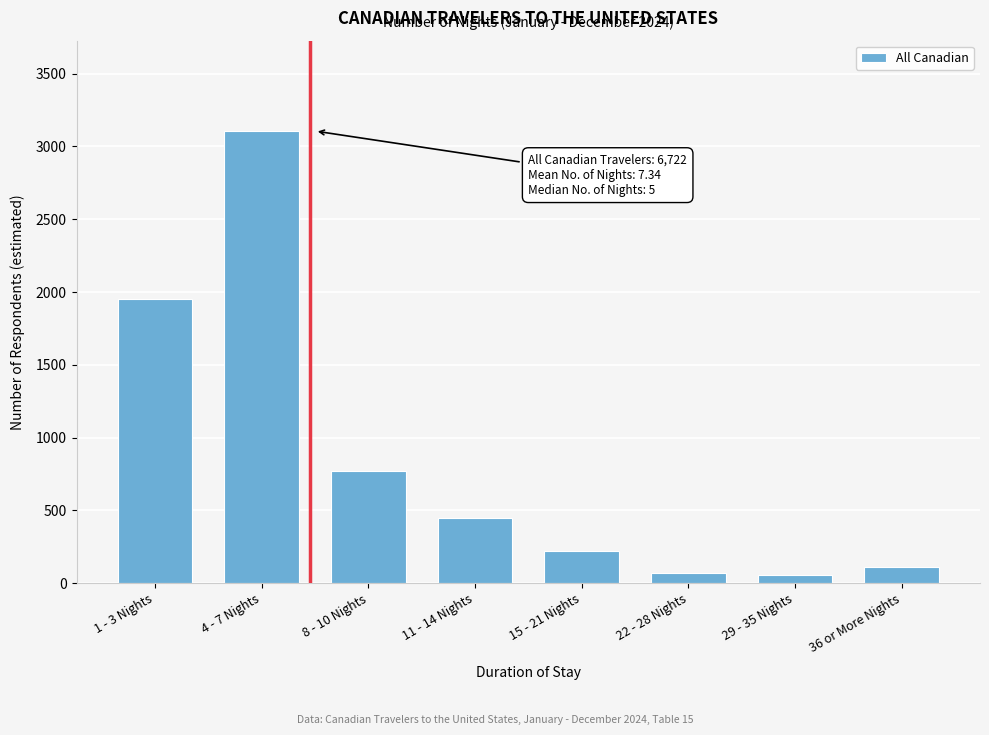

What is the difference between the second highest and second lowest values?

1882